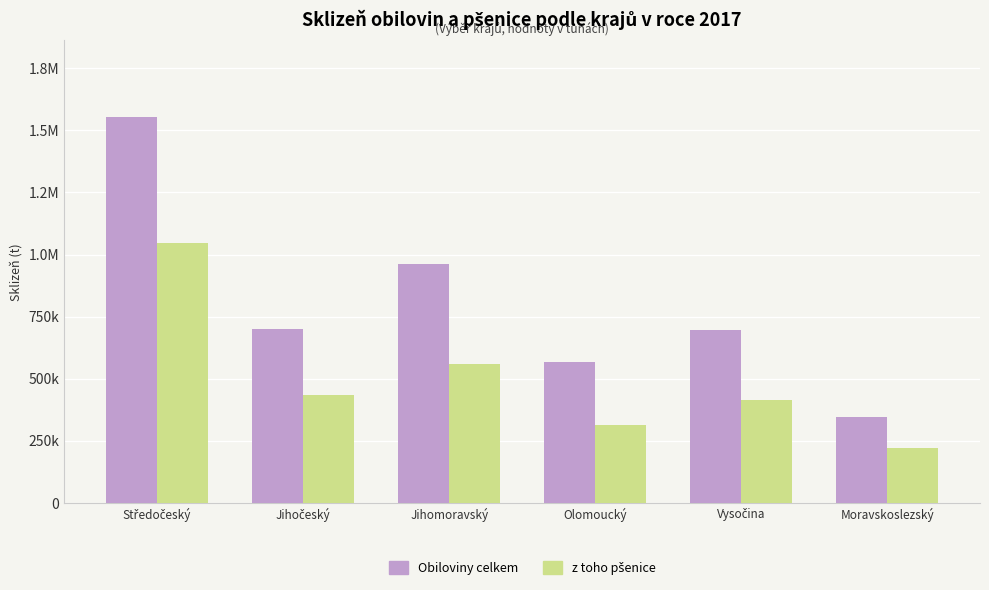

Does the chart contain stacked bars?

No